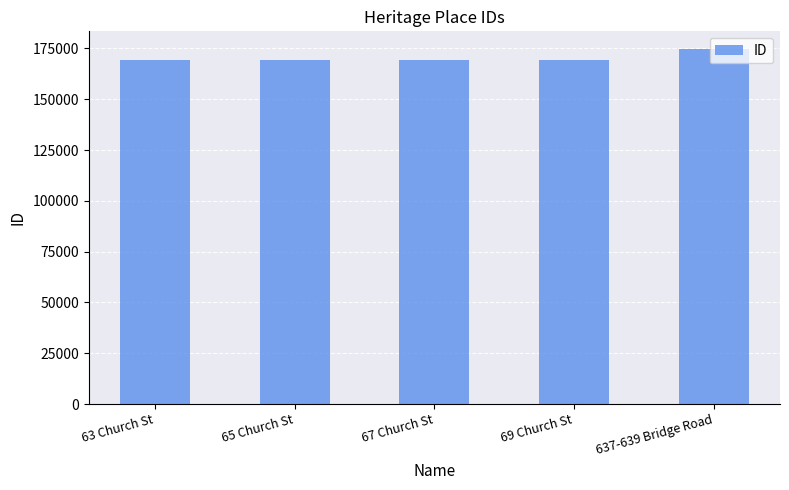

What is the label of the 5th bar from the right?

63 Church St